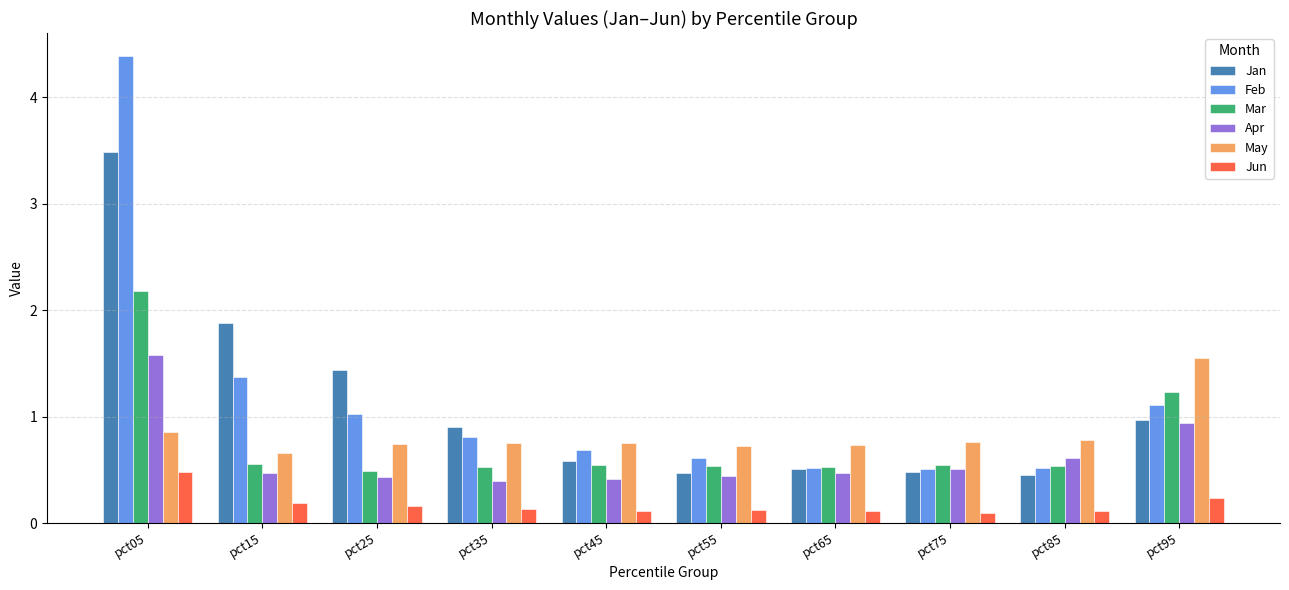

At which category is the sum across all series the highest?

pct05